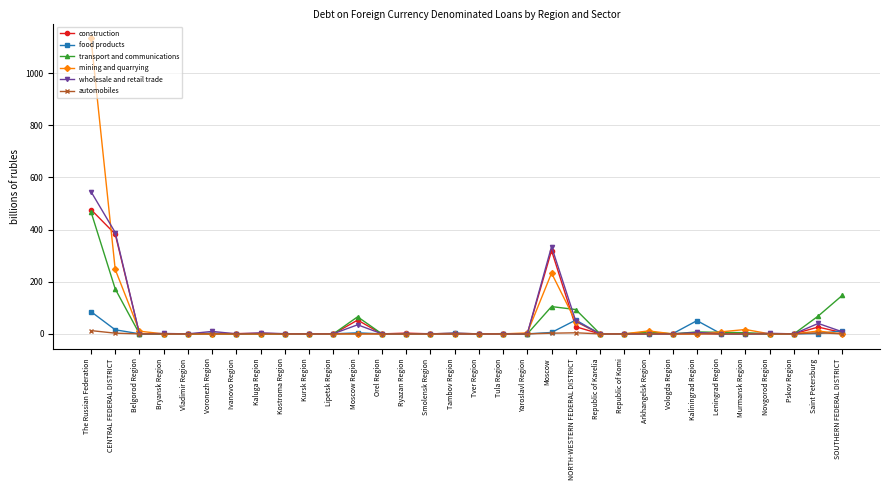

At which category is the sum across all series the highest?

The Russian Federation